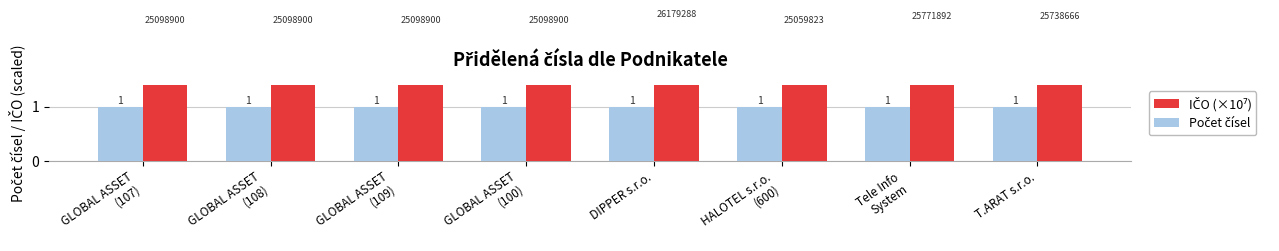

Reading right to left, list all the values displayed in this chart.

IČO (×10⁷): 2.6	2.6	2.5	2.6	2.5	2.5	2.5	2.5
Počet čísel: 1.0	1.0	1.0	1.0	1.0	1.0	1.0	1.0